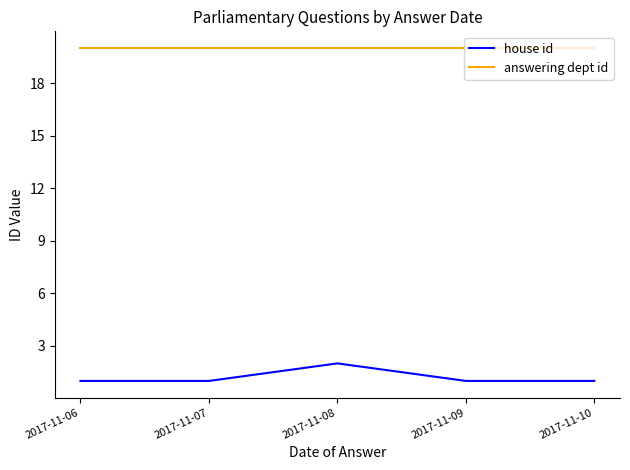

The value of answering dept id at 2017-11-10 is 20. True or false?

True